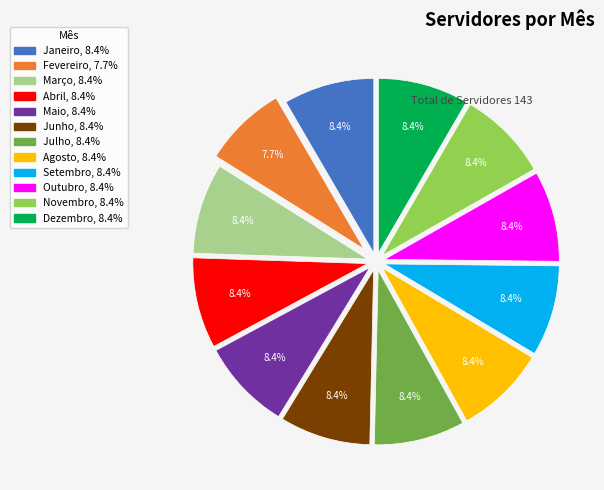

Combined, what portion of the pie is Fevereiro and Outubro?

16.1%